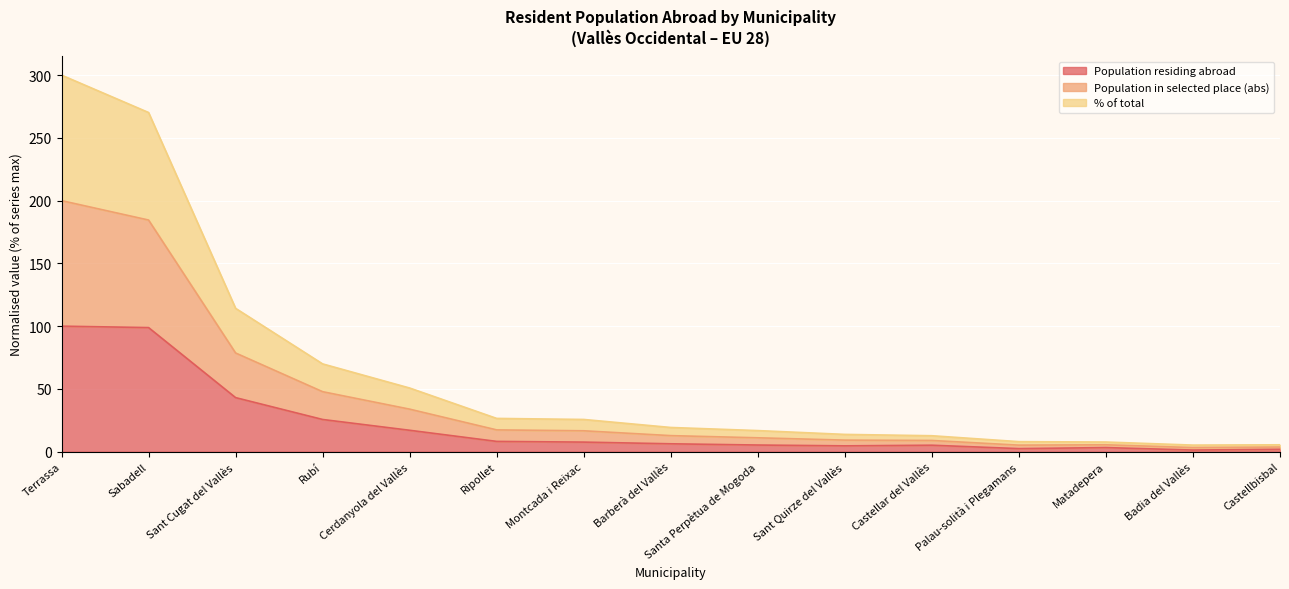

The value of Population residing abroad at Sant Cugat del Vallès is 43.1. True or false?

True